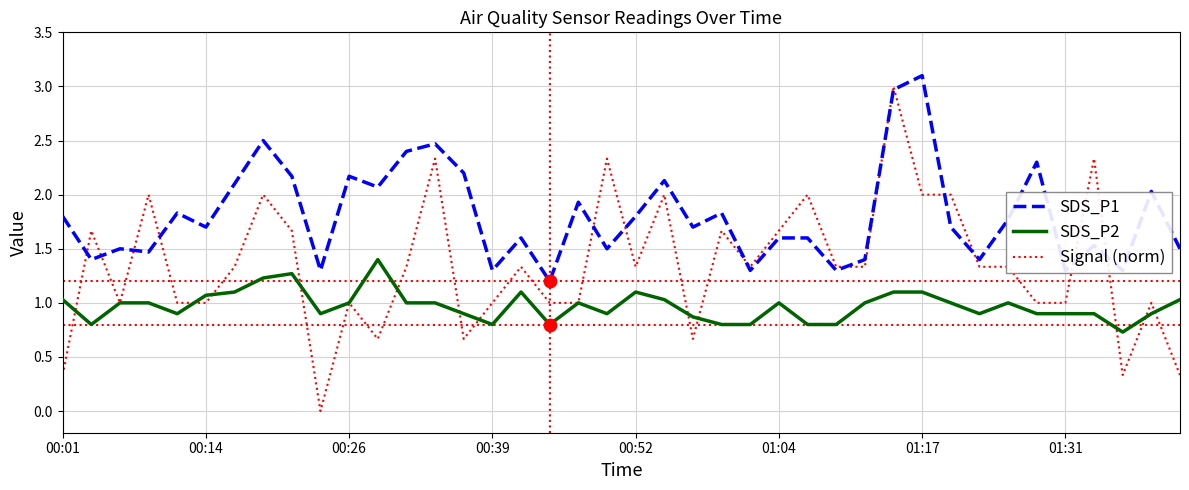

Which series has the largest total across all categories?

SDS_P1